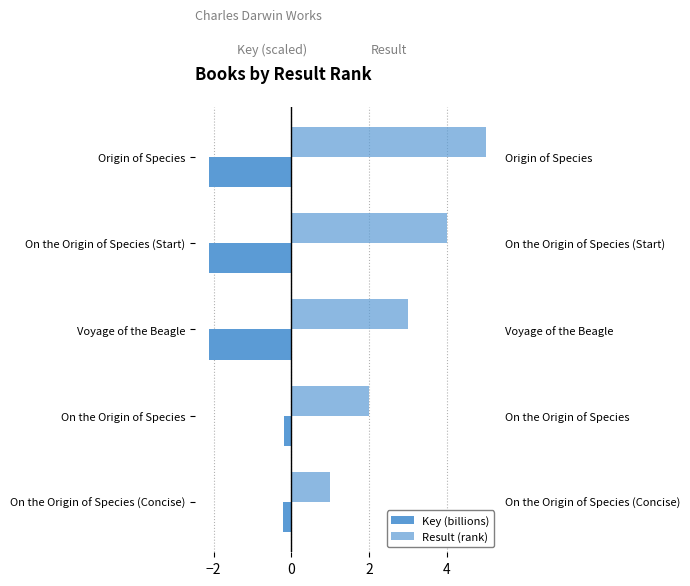

Rank the series at On the Origin of Species (Start) from lowest to highest value.

Key (billions), Result (rank)